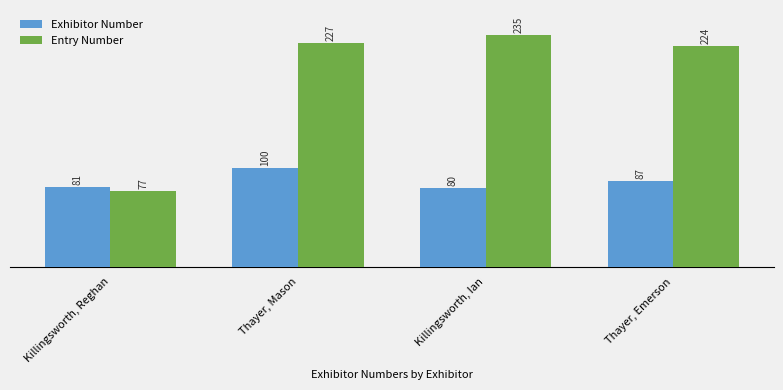

What is the value of the Entry Number bar at the 3rd from the left?

235